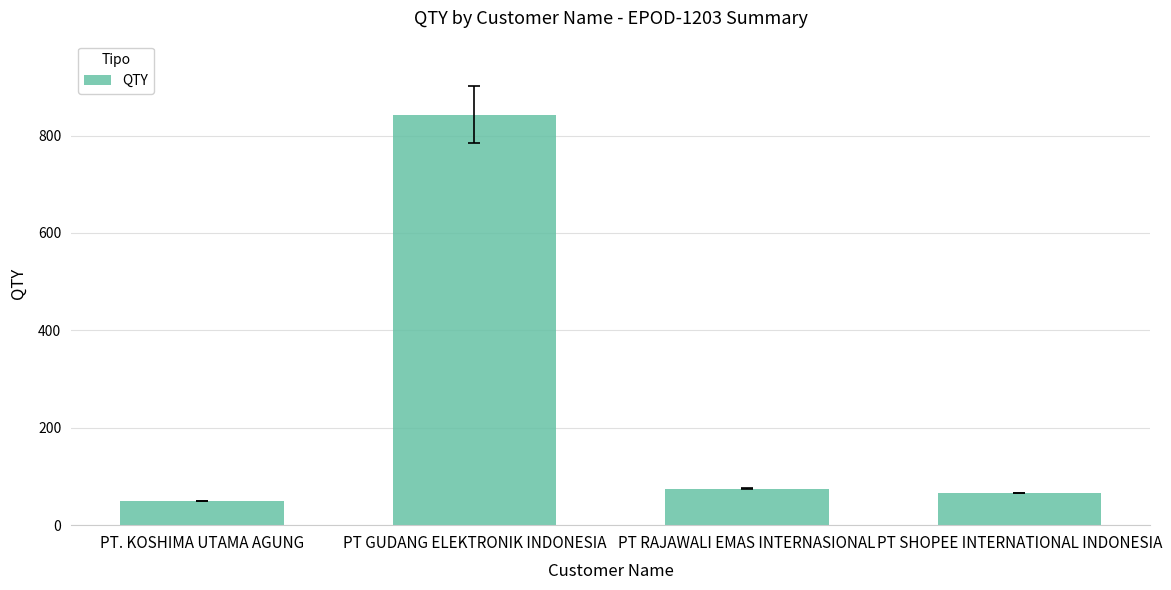

What is the greatest value displayed?

843